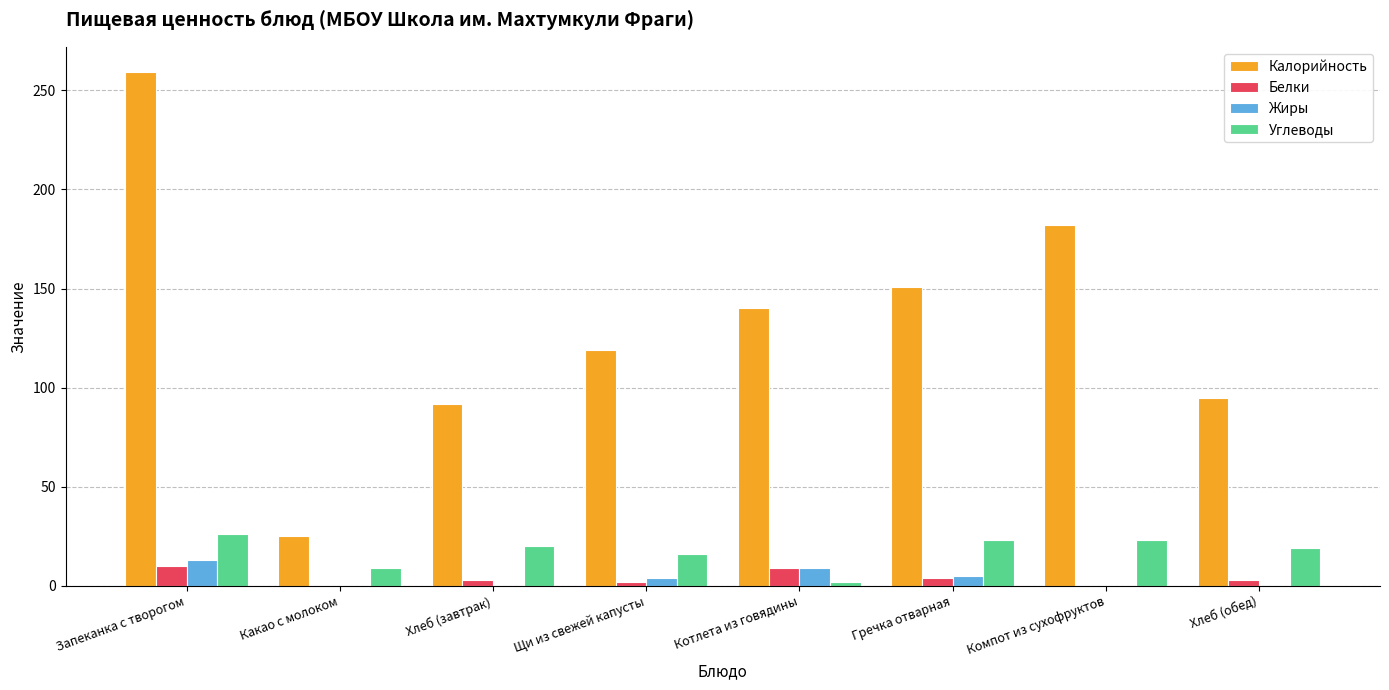

Which series has the largest total across all categories?

Калорийность